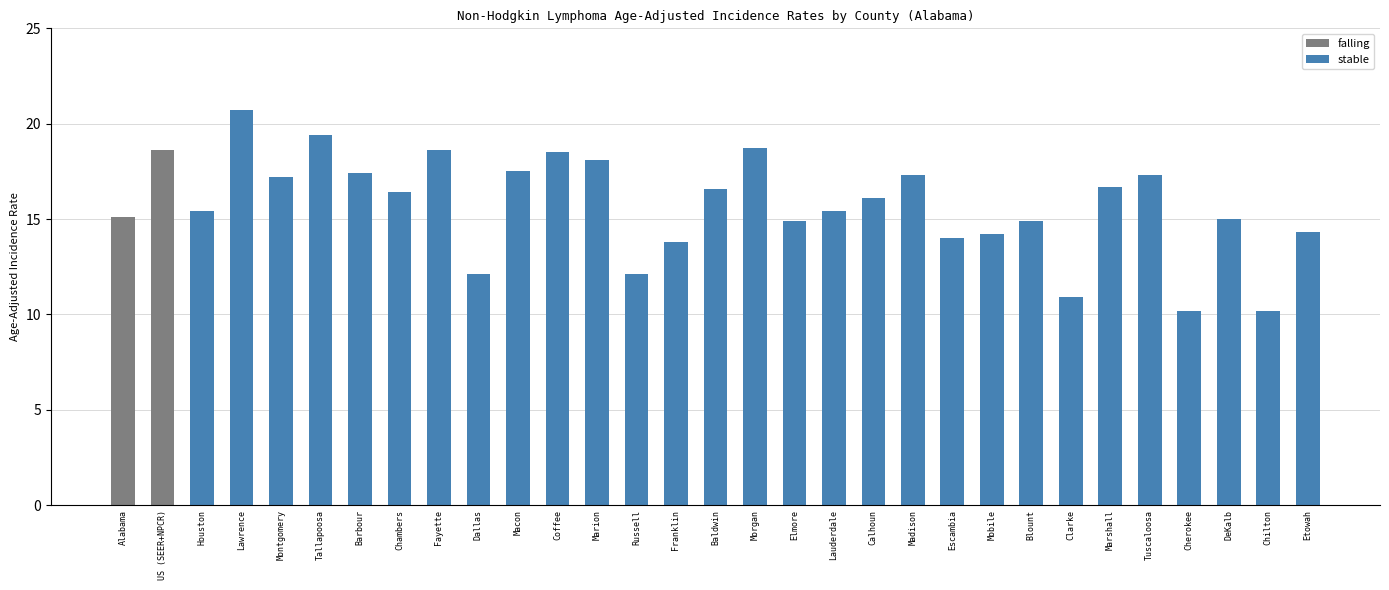

What is the difference between the second highest and minimum values in the stable series?

9.2